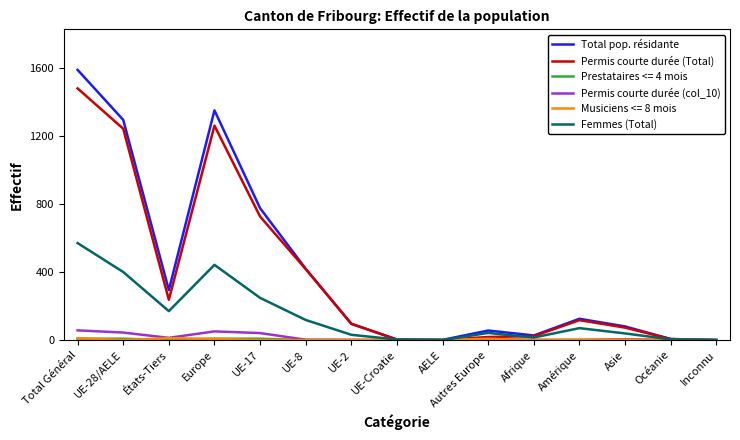

What is the greatest value displayed?

1588